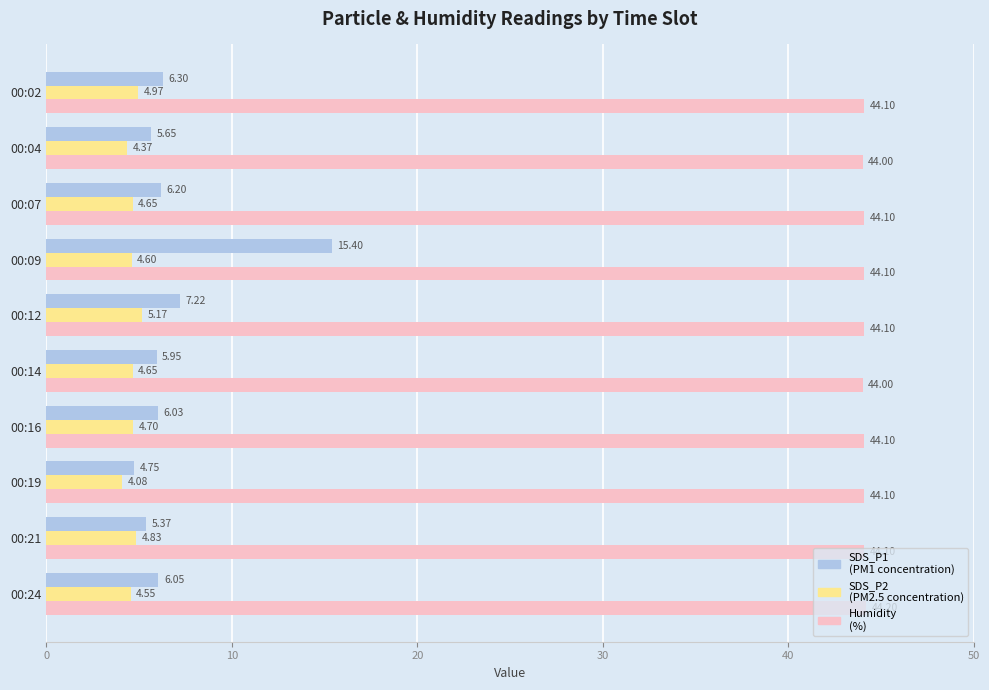

What is the difference between the highest and lowest values at 00:16?

39.4